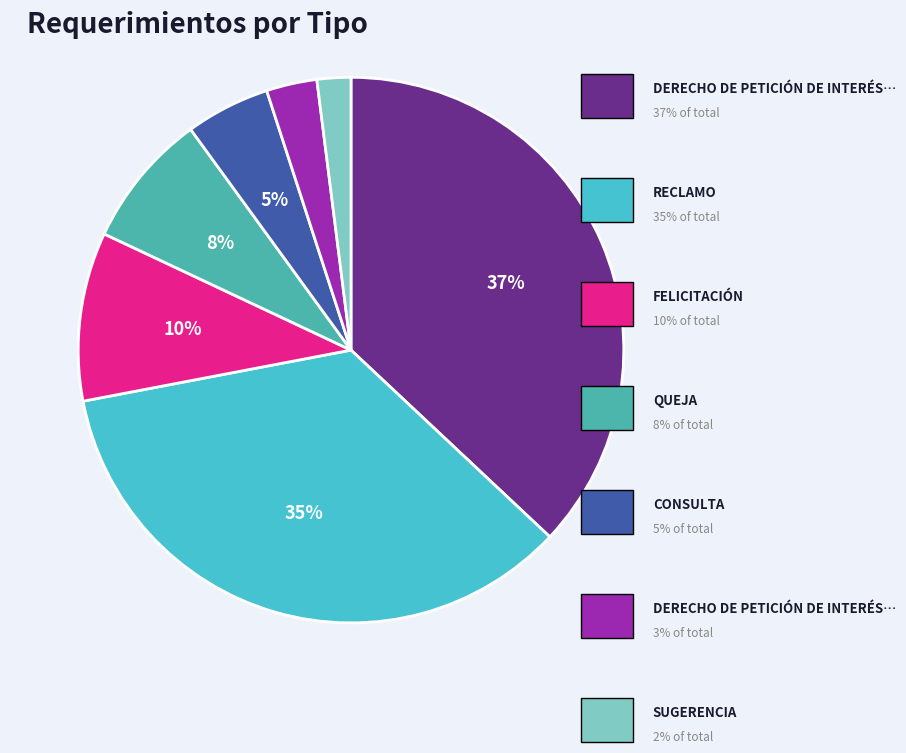

Is there a majority slice in this chart?

No